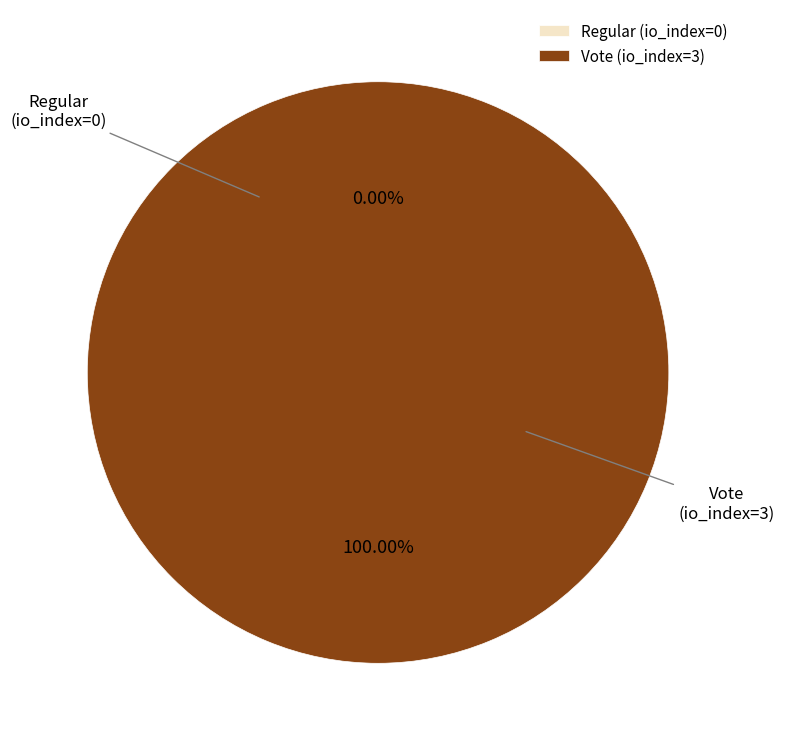

Which has a higher value, Regular (io_index=0) or Vote (io_index=3)?

Vote (io_index=3)